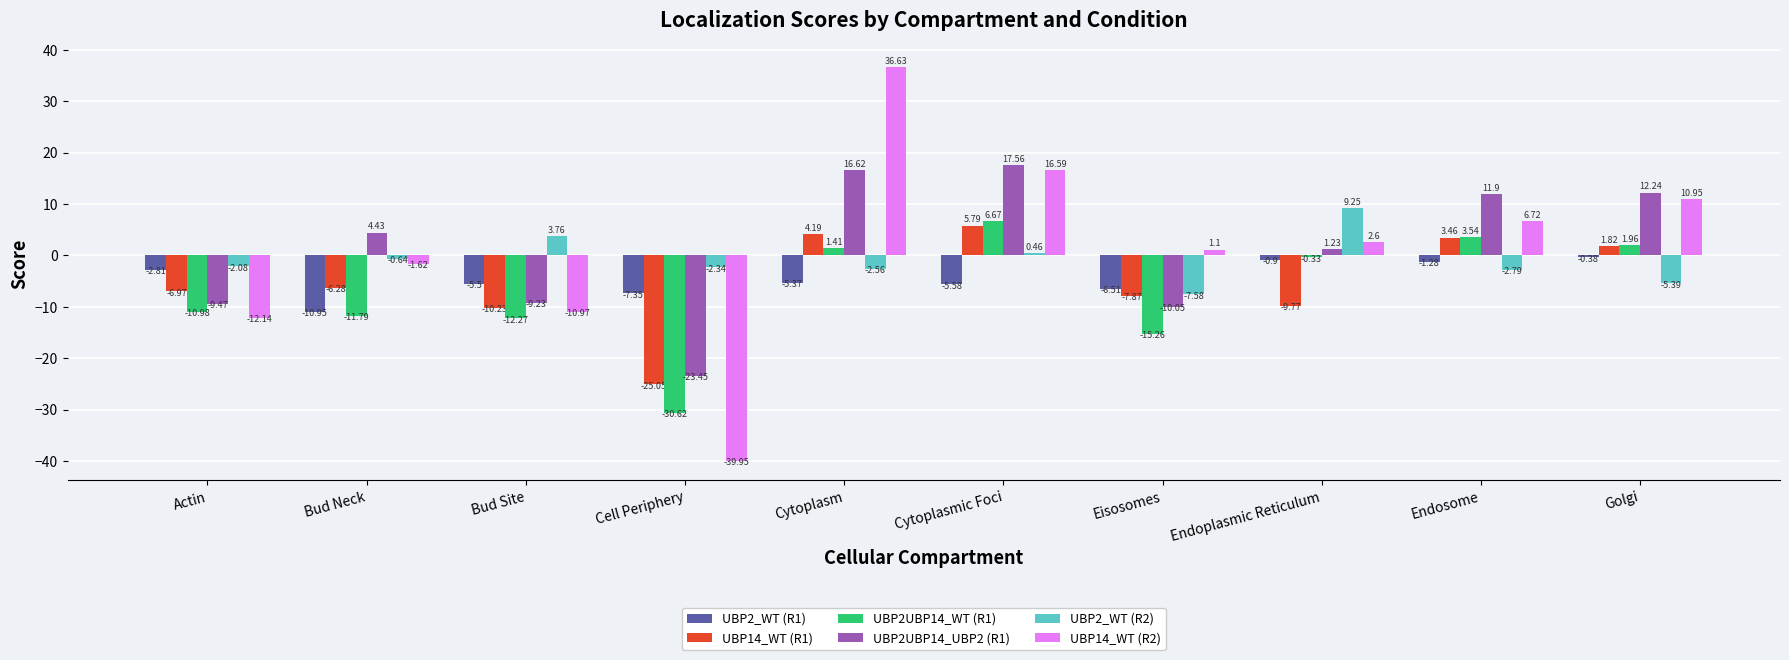

Between Bud Site and Endosome, which series saw the biggest shift?

UBP2UBP14_UBP2 (R1)